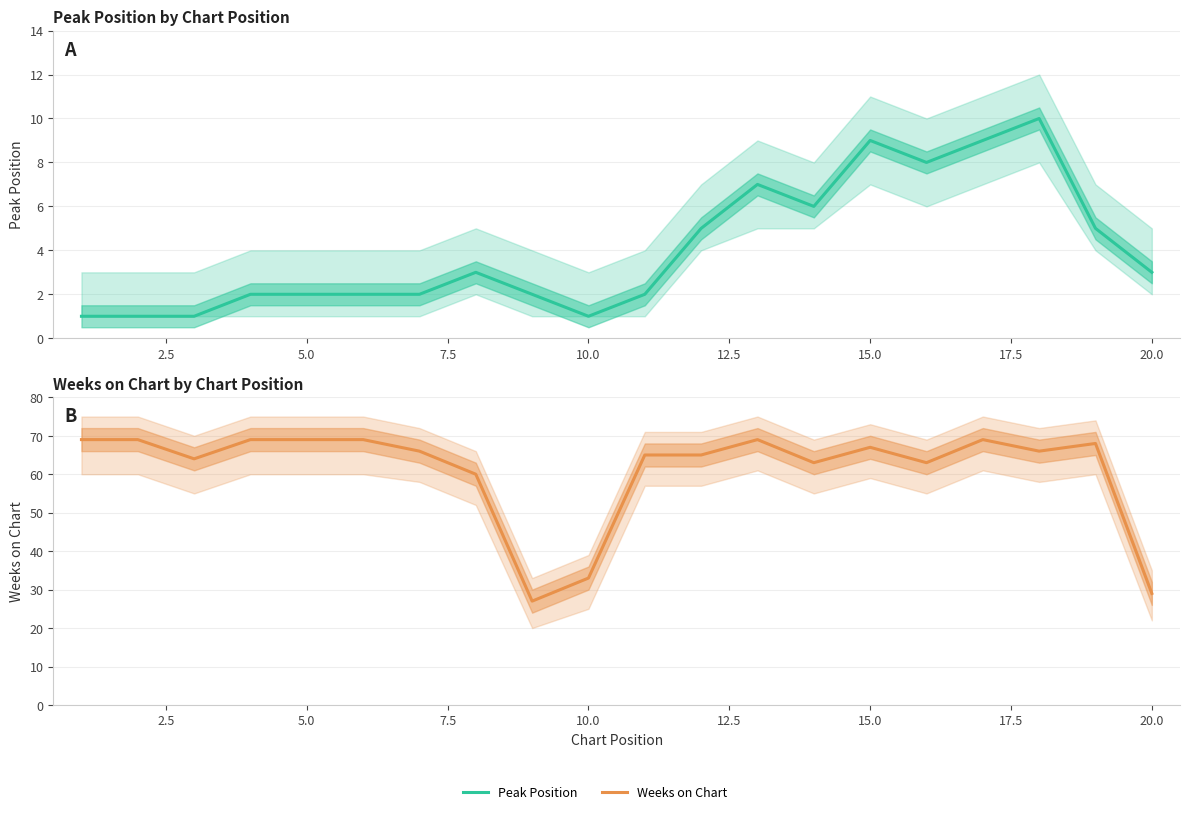

What is the average value of the Weeks on Chart series?

61